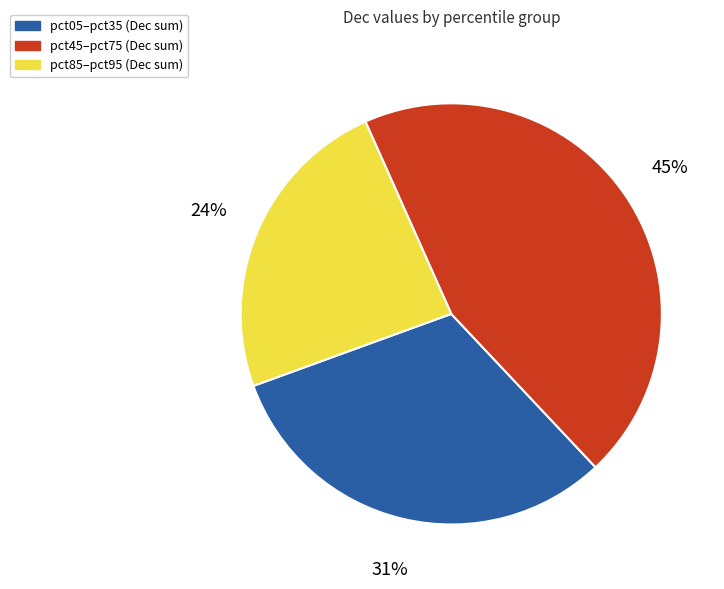

Count the number of slices in the pie.

3